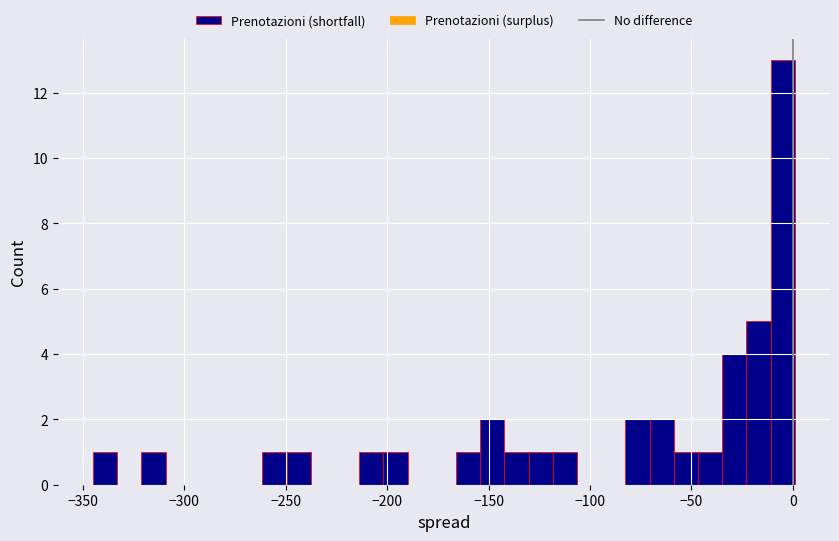

Read against the x-axis, roughly where is the centre of the tallest bar?

-5